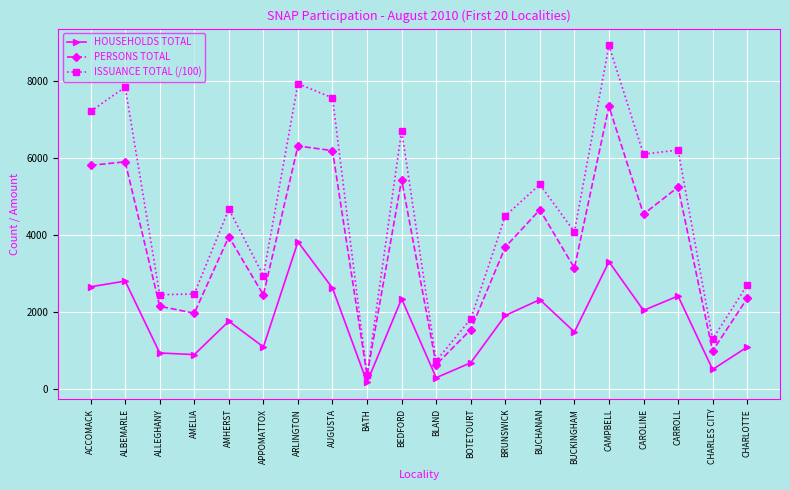

Rank the series at CHARLES CITY from highest to lowest value.

ISSUANCE TOTAL (/100), PERSONS TOTAL, HOUSEHOLDS TOTAL